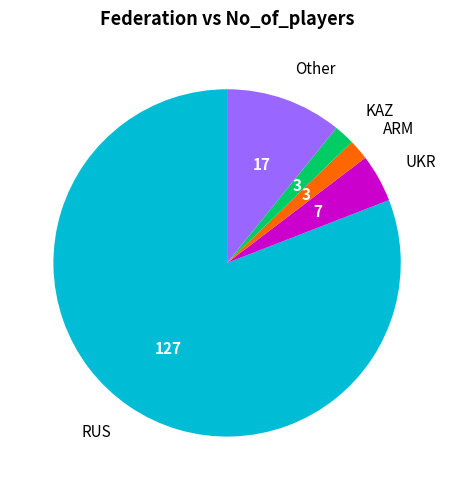

Is there a majority slice in this chart?

Yes